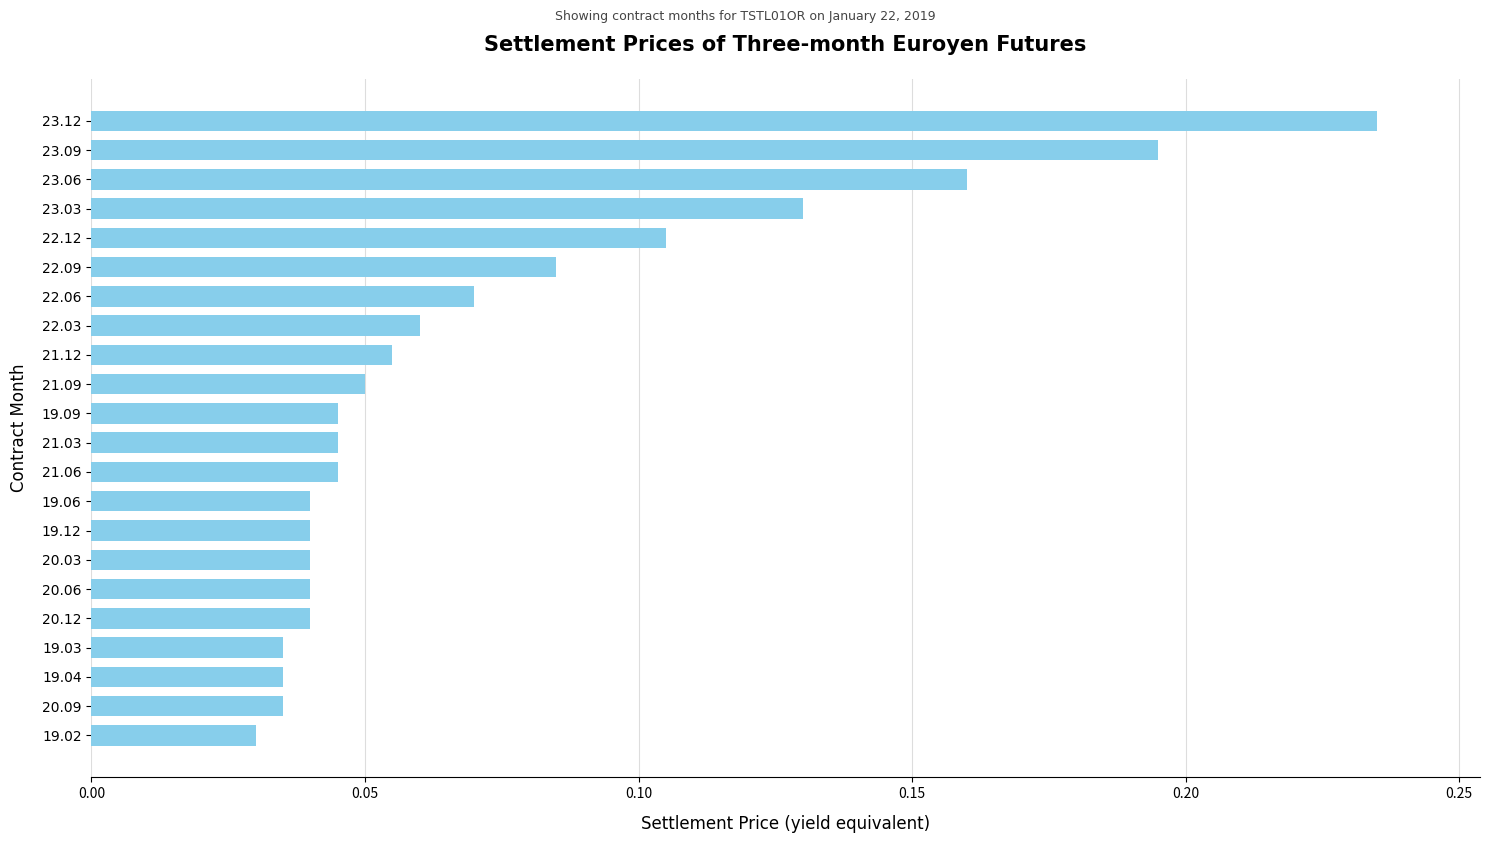

At which category does the chart reach its minimum across all series?

19.02